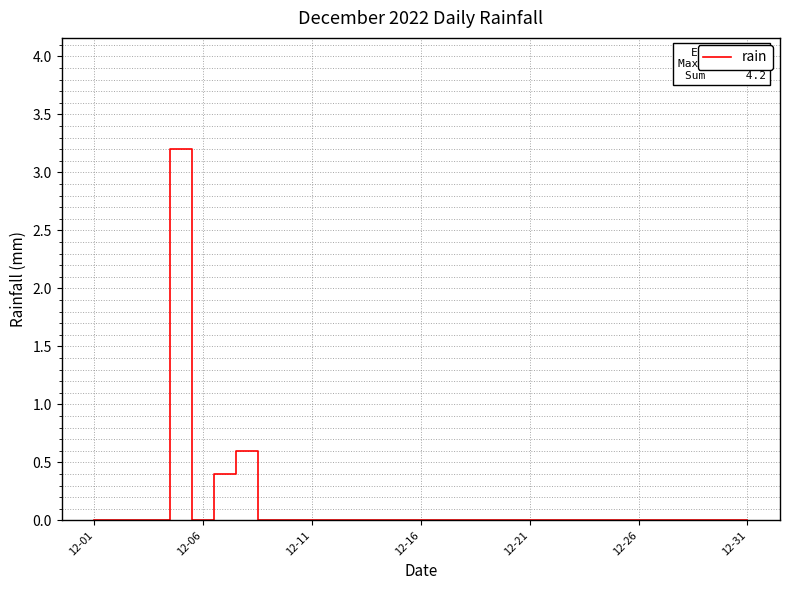

Does the chart have visible grid lines?

Yes